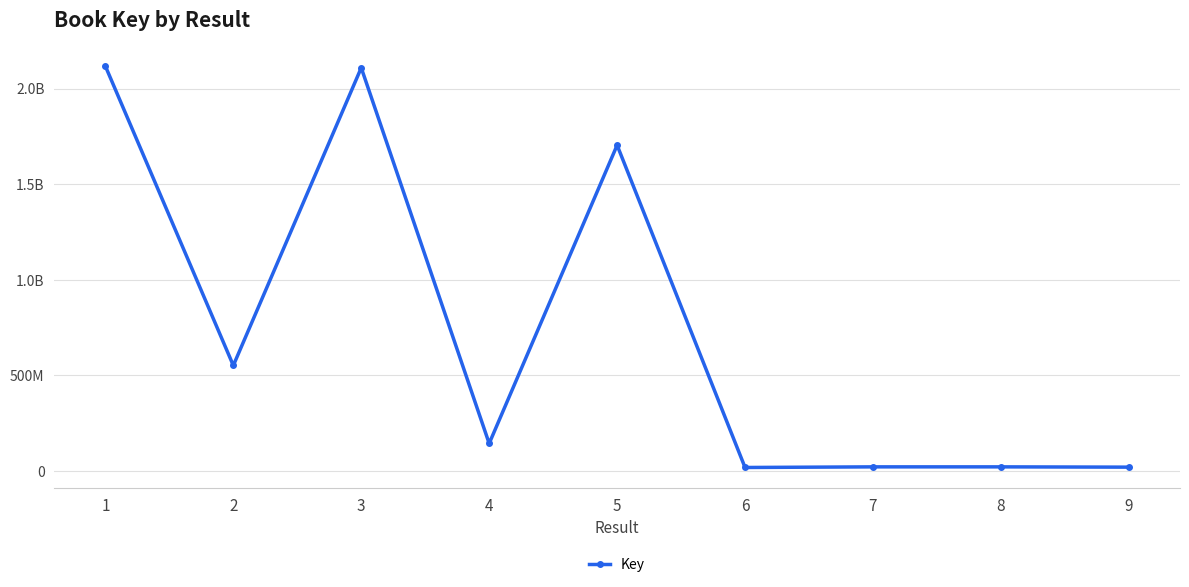

Rank the categories by value from lowest to highest.

6, 9, 7, 8, 4, 2, 5, 3, 1